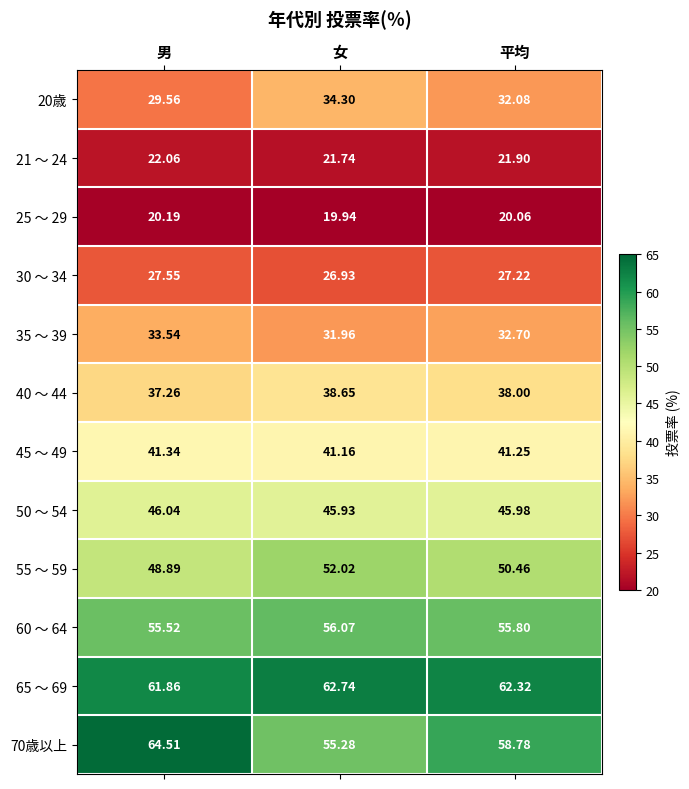

List the labels in order of 25 ～ 29 value, largest first.

男, 平均, 女